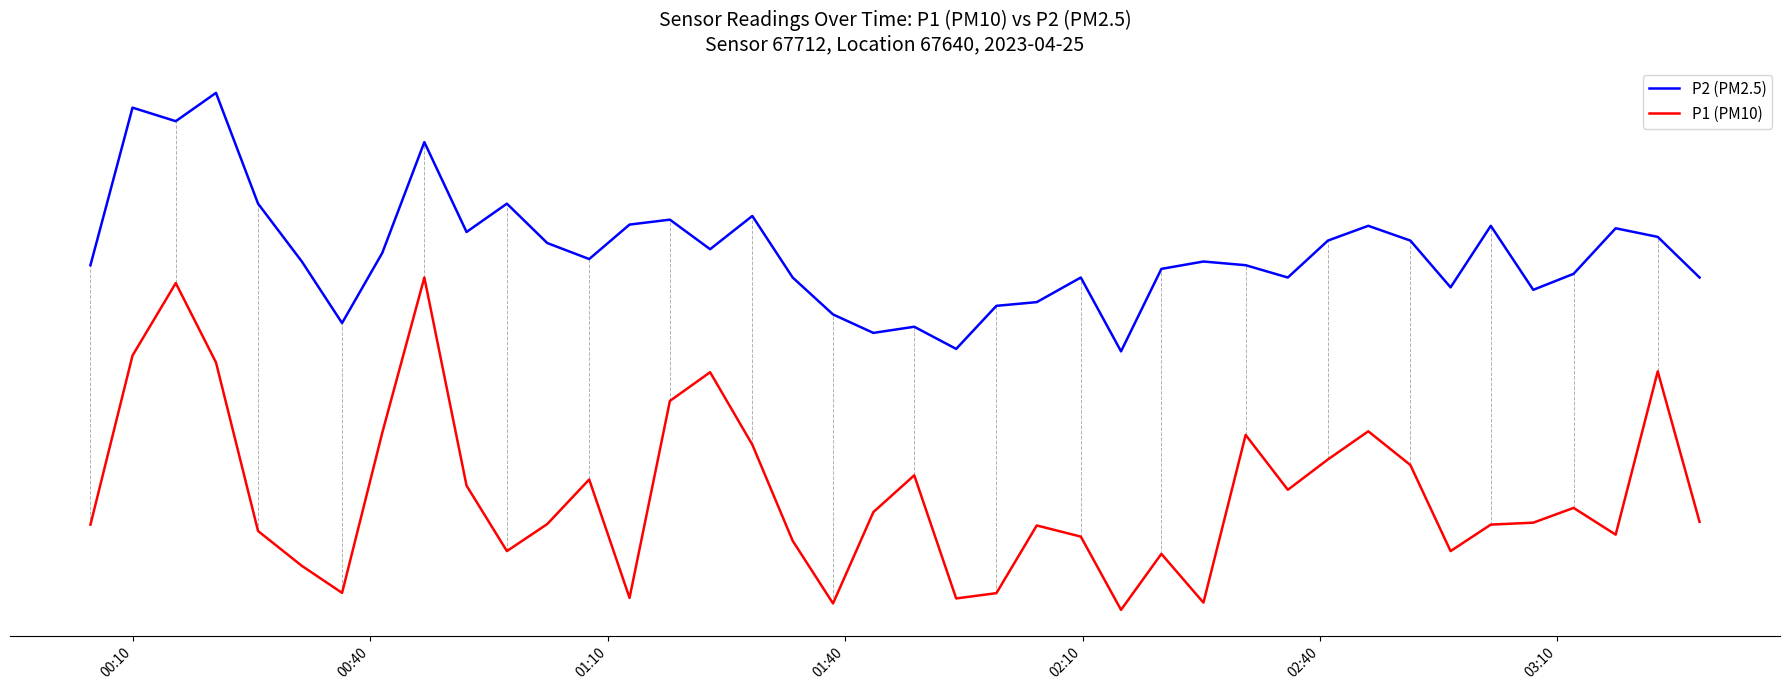

True or false: P2 (PM2.5) and P1 (PM10) intersect in this chart.

False